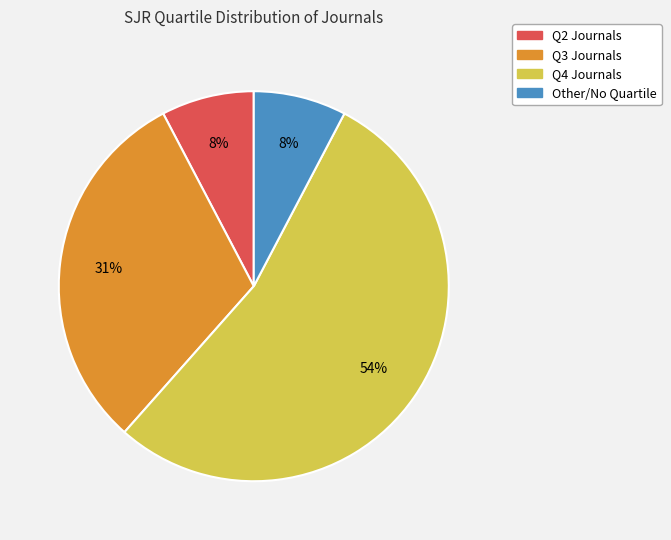

Is there a majority slice in this chart?

Yes